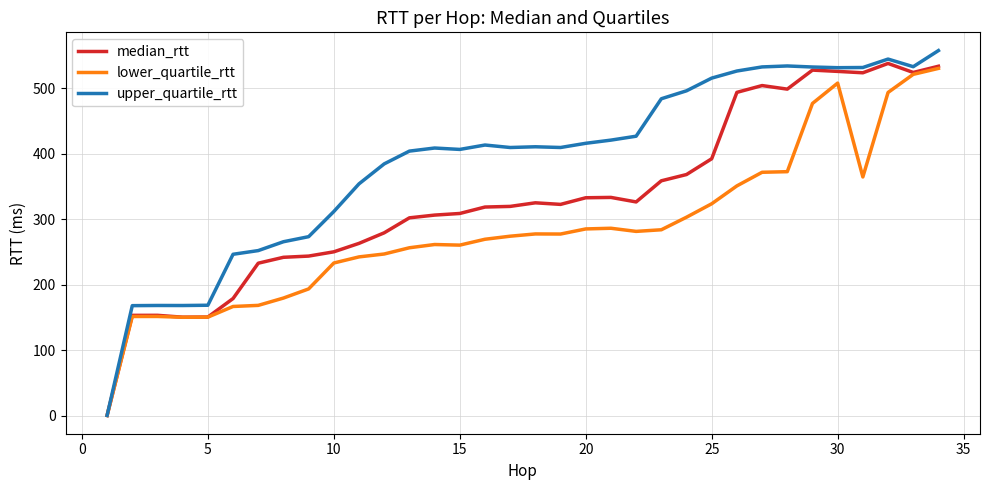

What is the maximum value for upper_quartile_rtt?

557.8